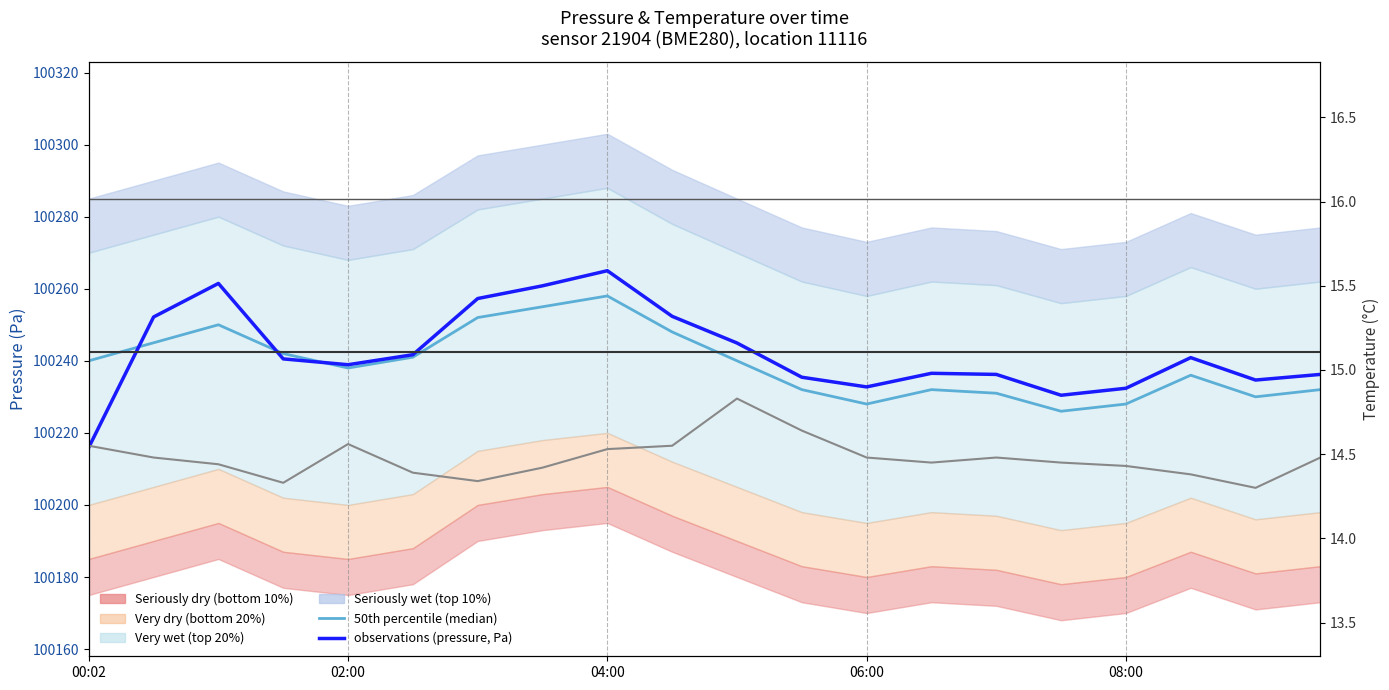

How many data points in 50th percentile (median) are less than 100240?

10